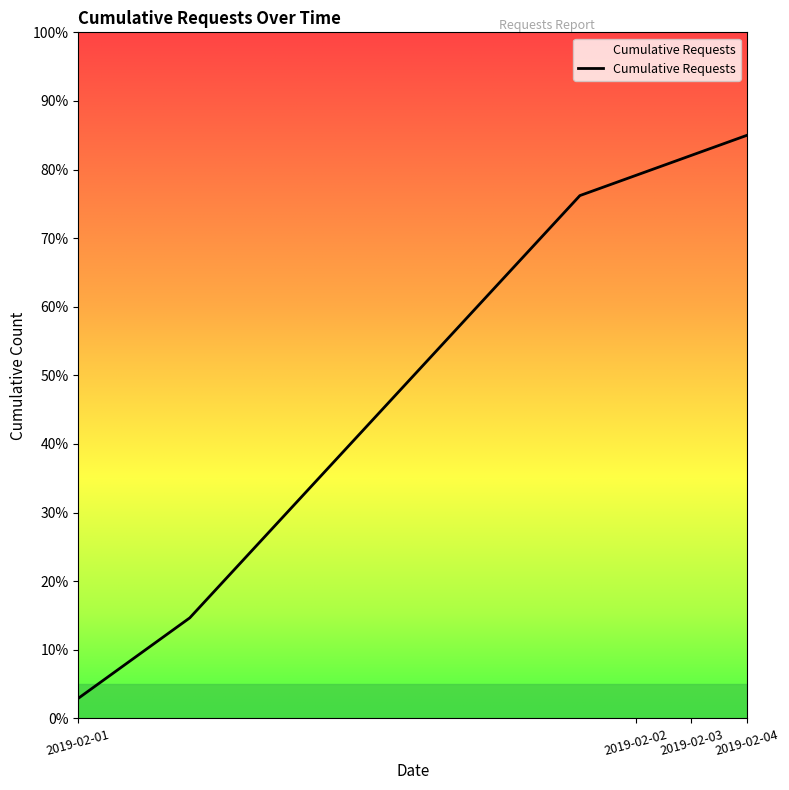

How many distinct data groups are displayed?

1